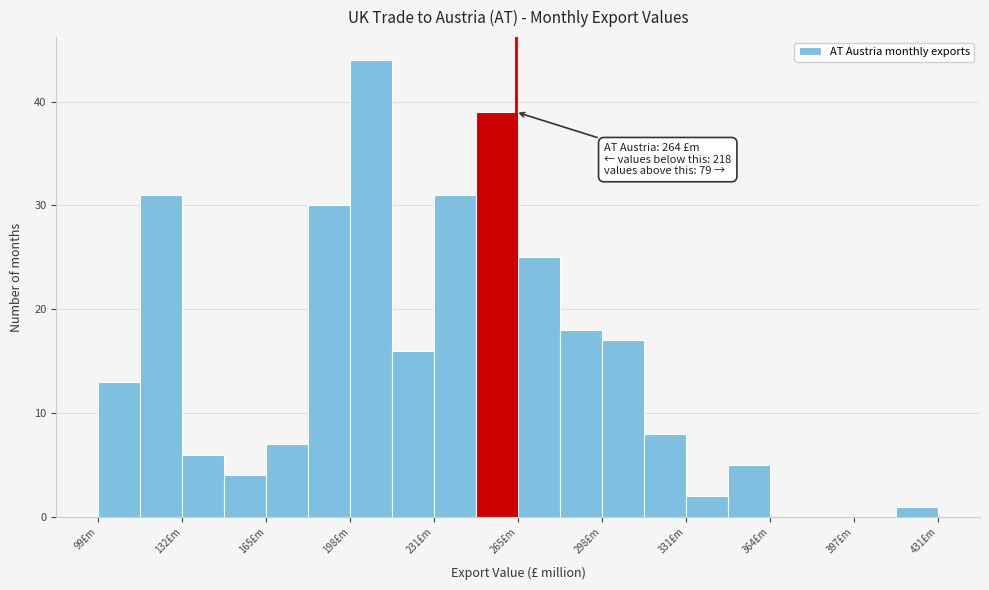

Around what value on the x-axis is the tallest bar? Give the approximate position of its centre, as read against the axis.

205